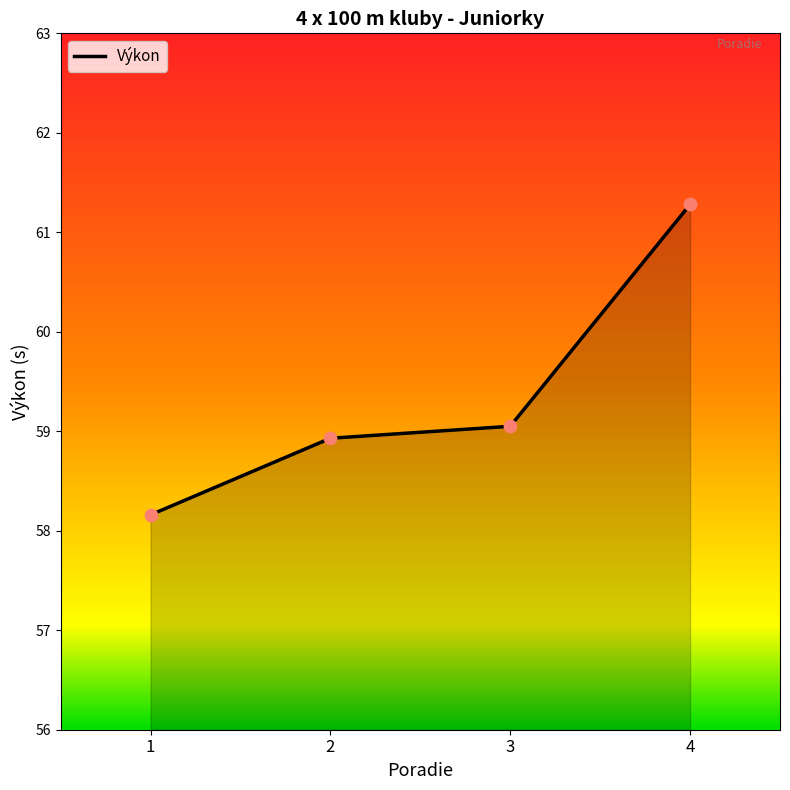

What is the ratio of the value at 4 to the value at 3?

1.0